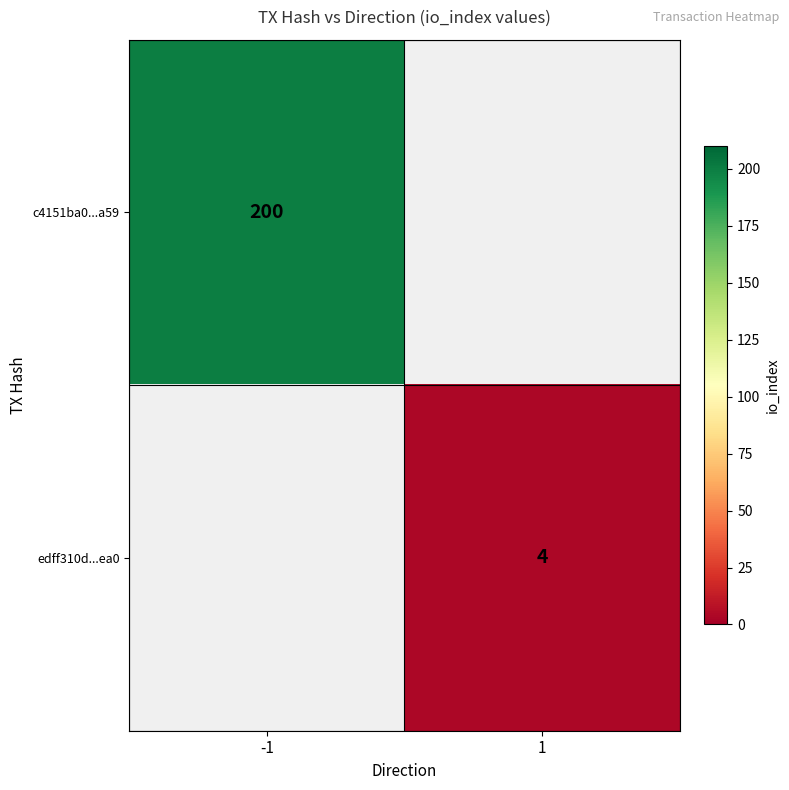

The value of edff310d...ea0 at 1 is 4. True or false?

True